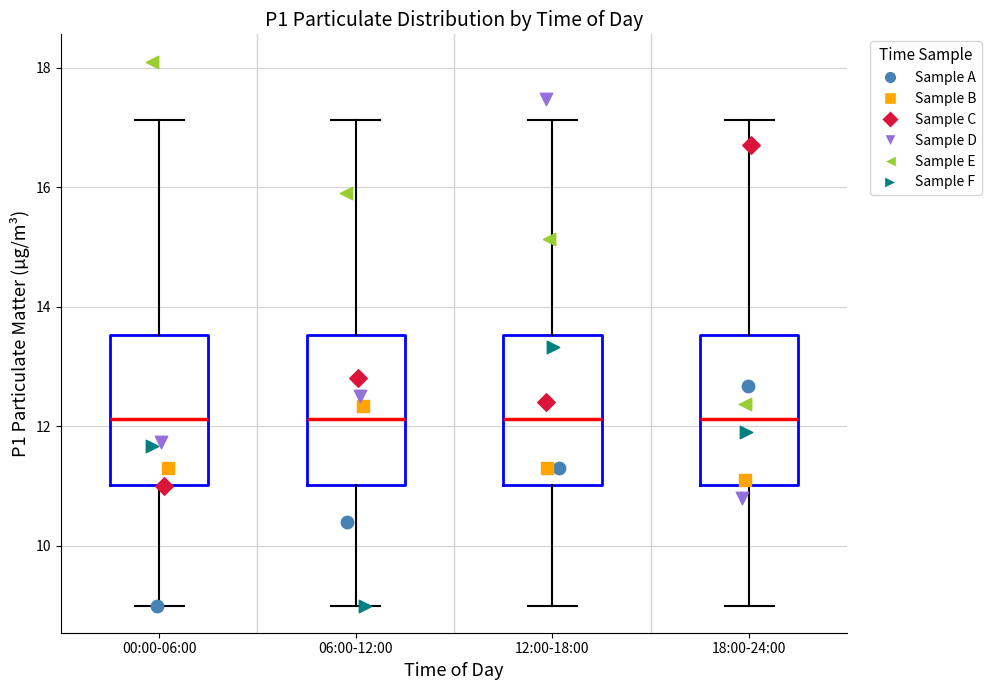

Where is the upper edge of the box for 18:00-24:00 on the y-axis? The values are not printed on the chart, so give them approximately, as read against the axis.

13.6